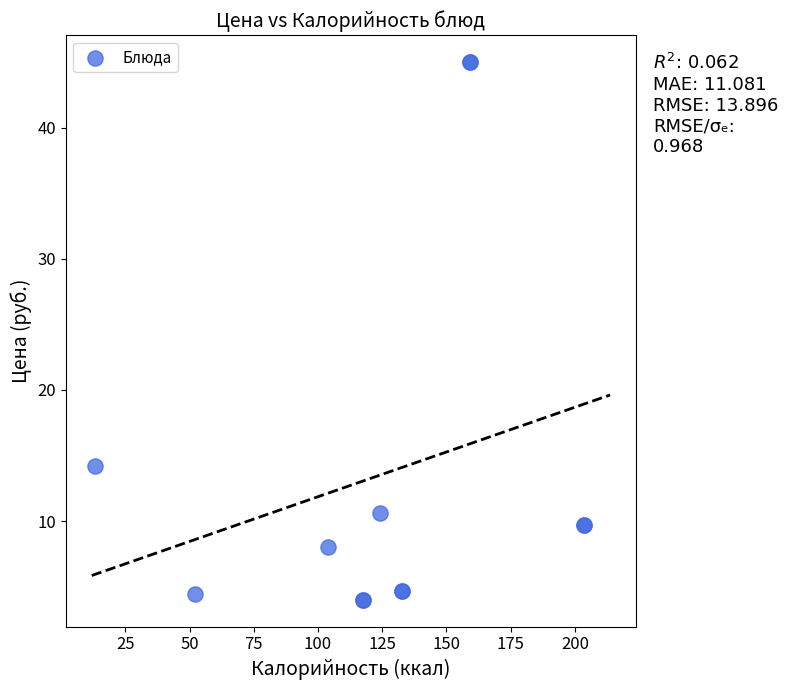

What Y value in the scatter plot is closest to 24?

14.2